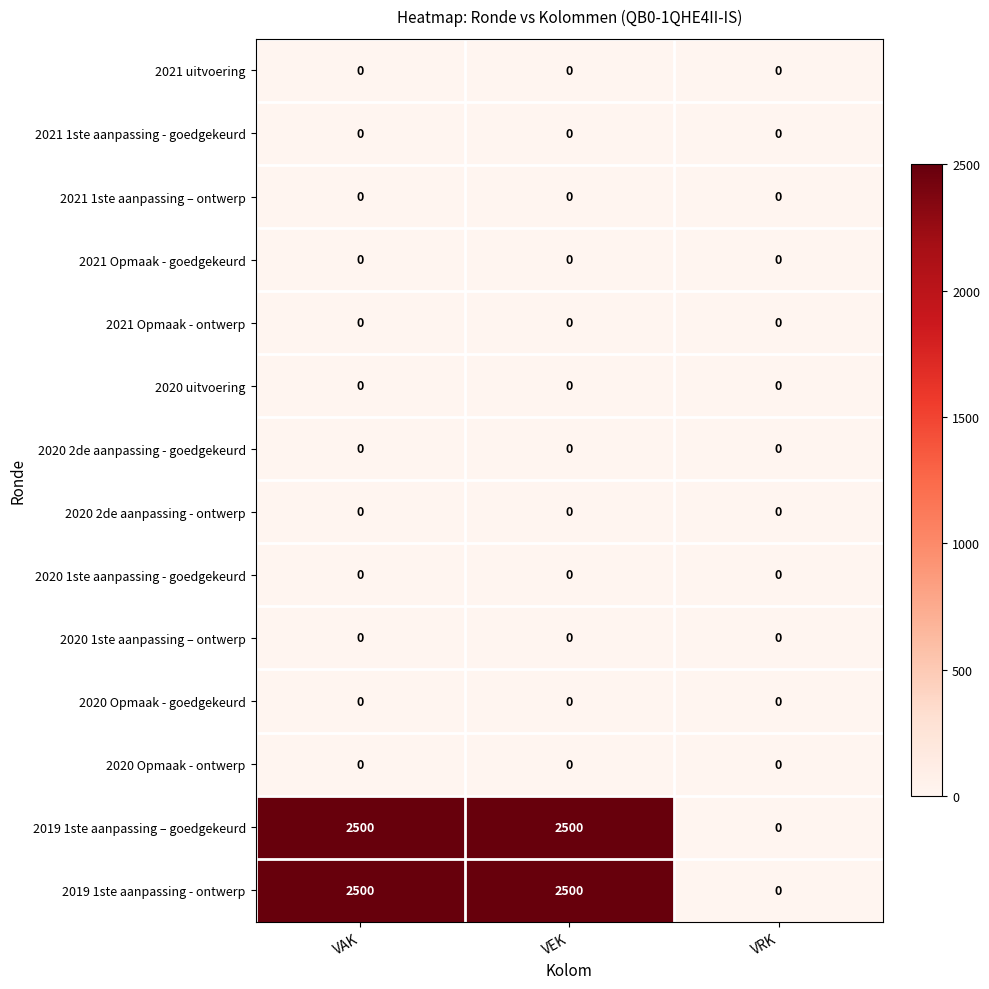

What is the spread (max minus min) of values at VAK?

2500